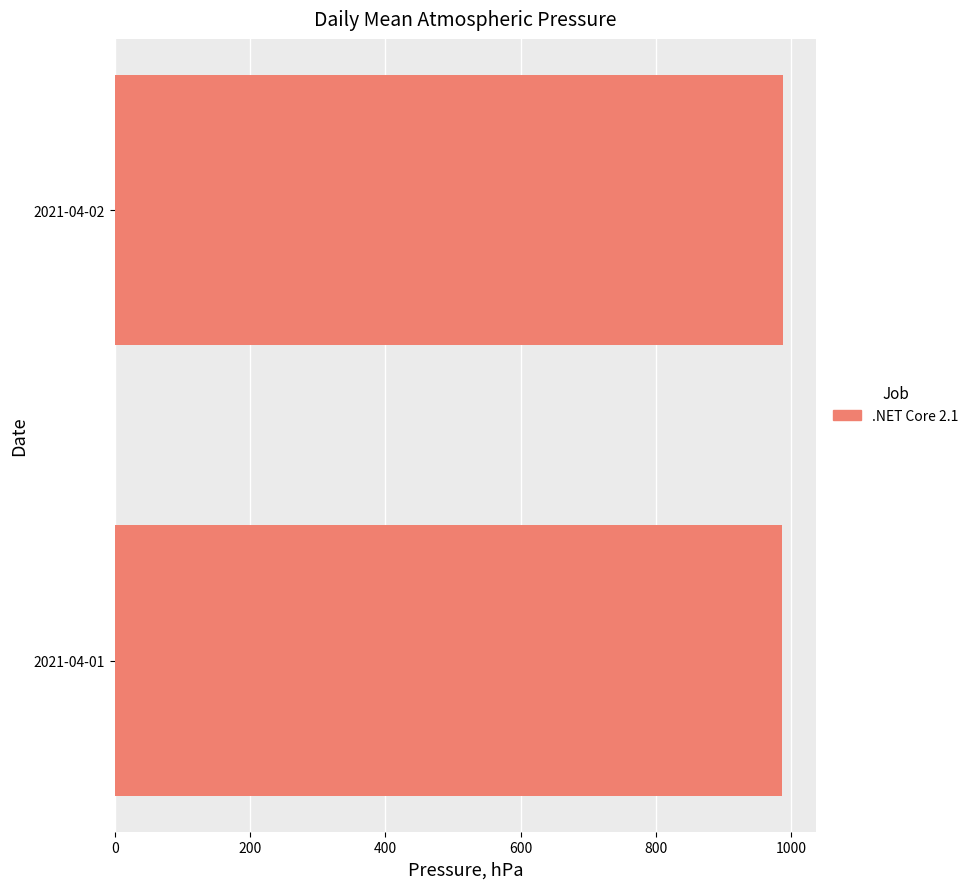

How many bars are there in total?

2